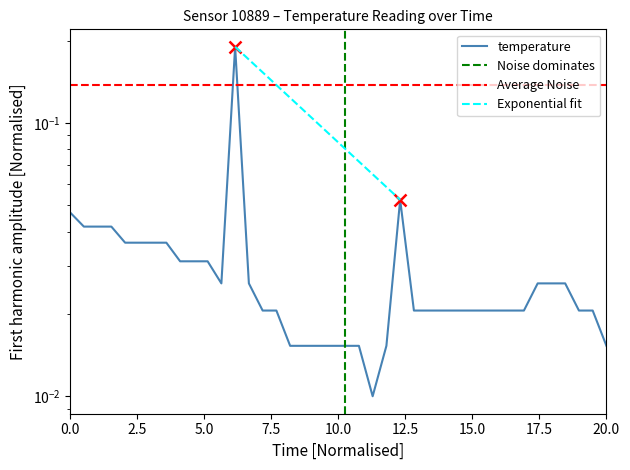

Does the chart display data point markers on the line(s)?

No